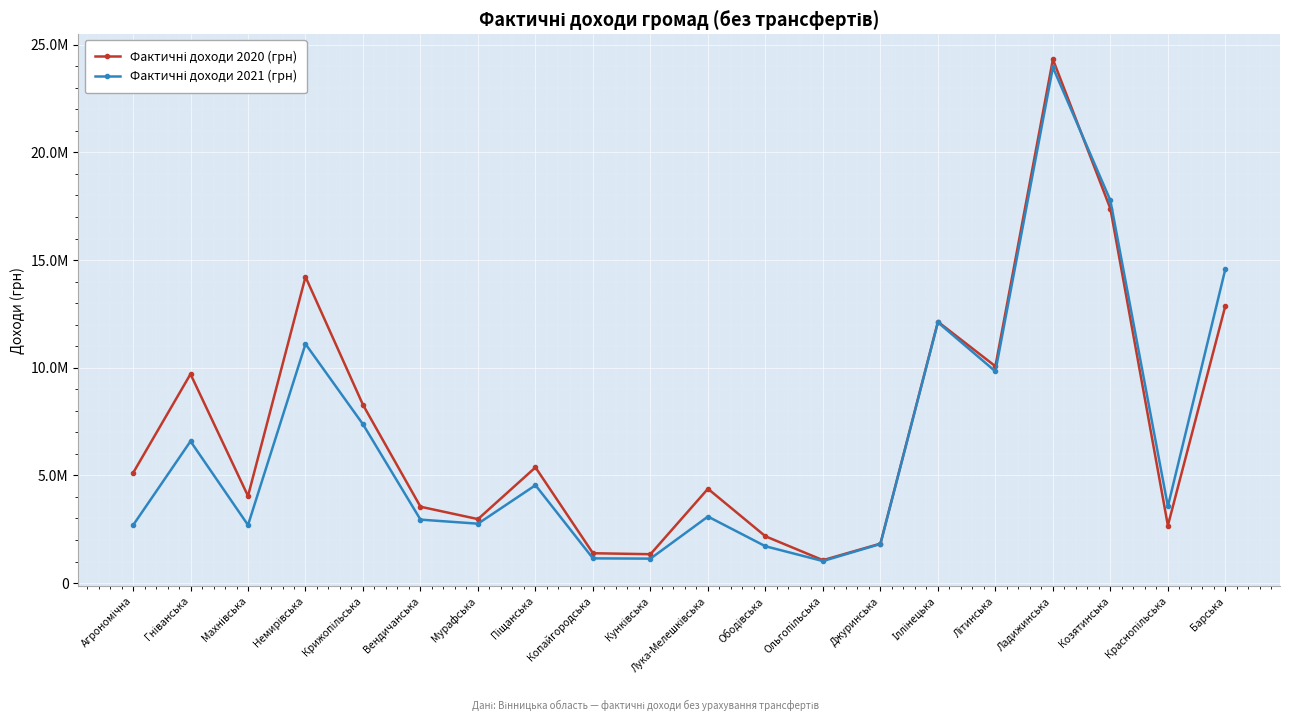

Is this an area chart (filled region under the line)?

No